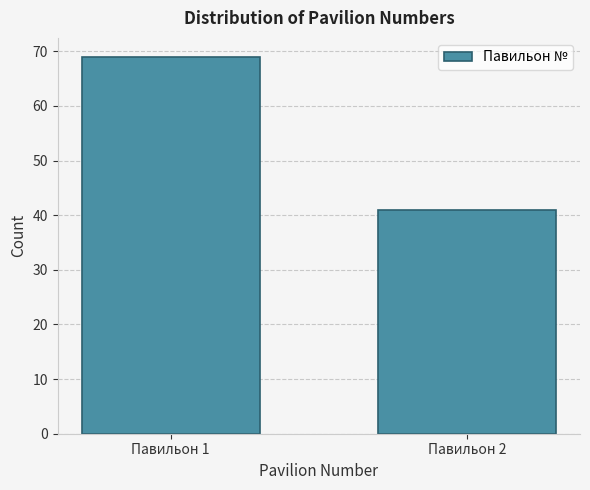

Reading right to left, what are all the values shown in this chart?

Павильон 2=41	Павильон 1=69